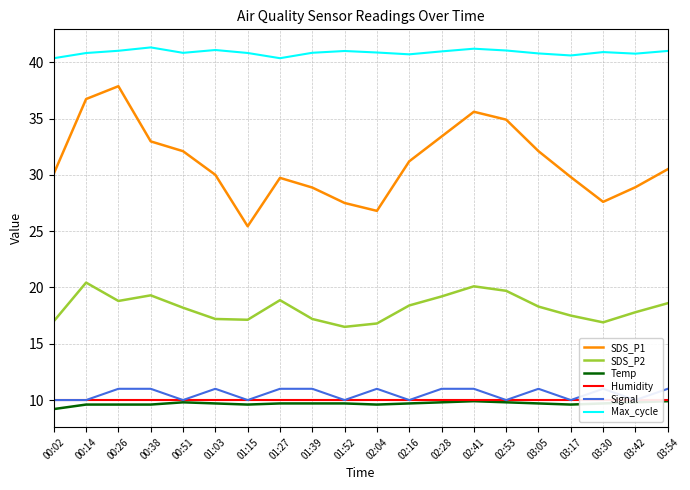

How many series are shown in this chart?

6